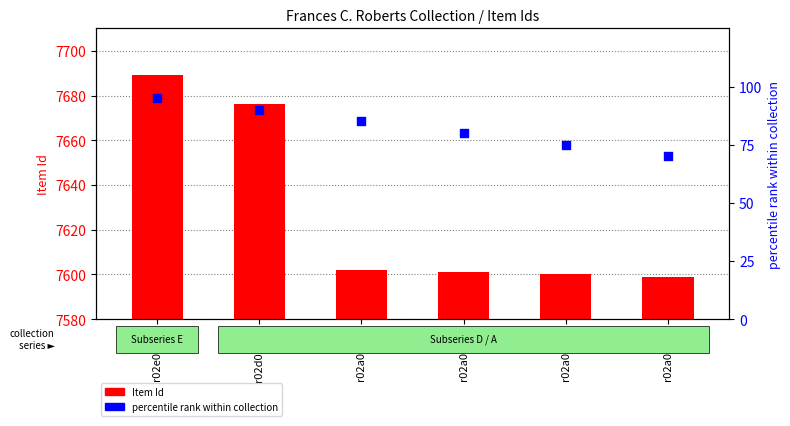

What are all the series names shown in the legend?

Item Id, percentile rank within collection